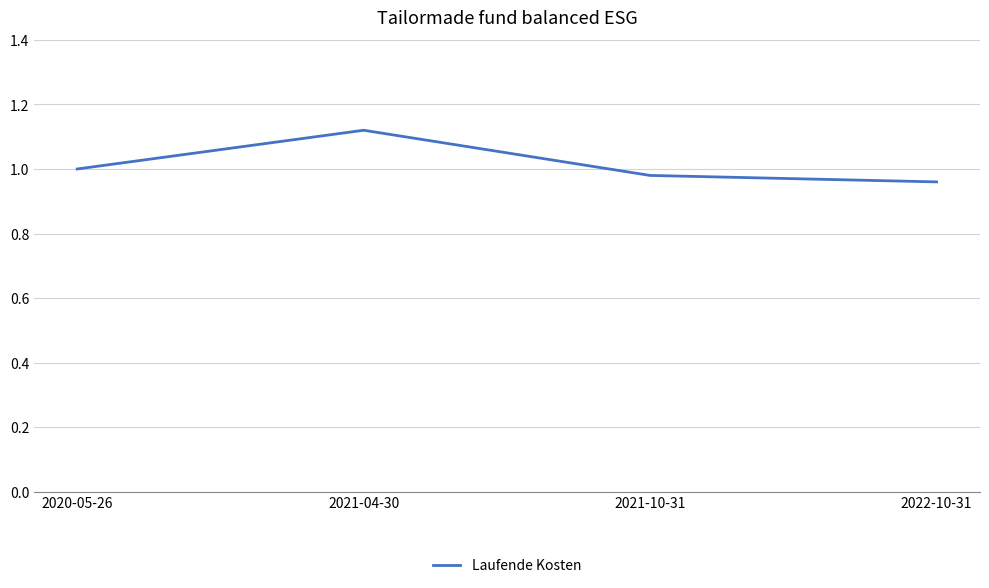

How many series are shown in this chart?

1